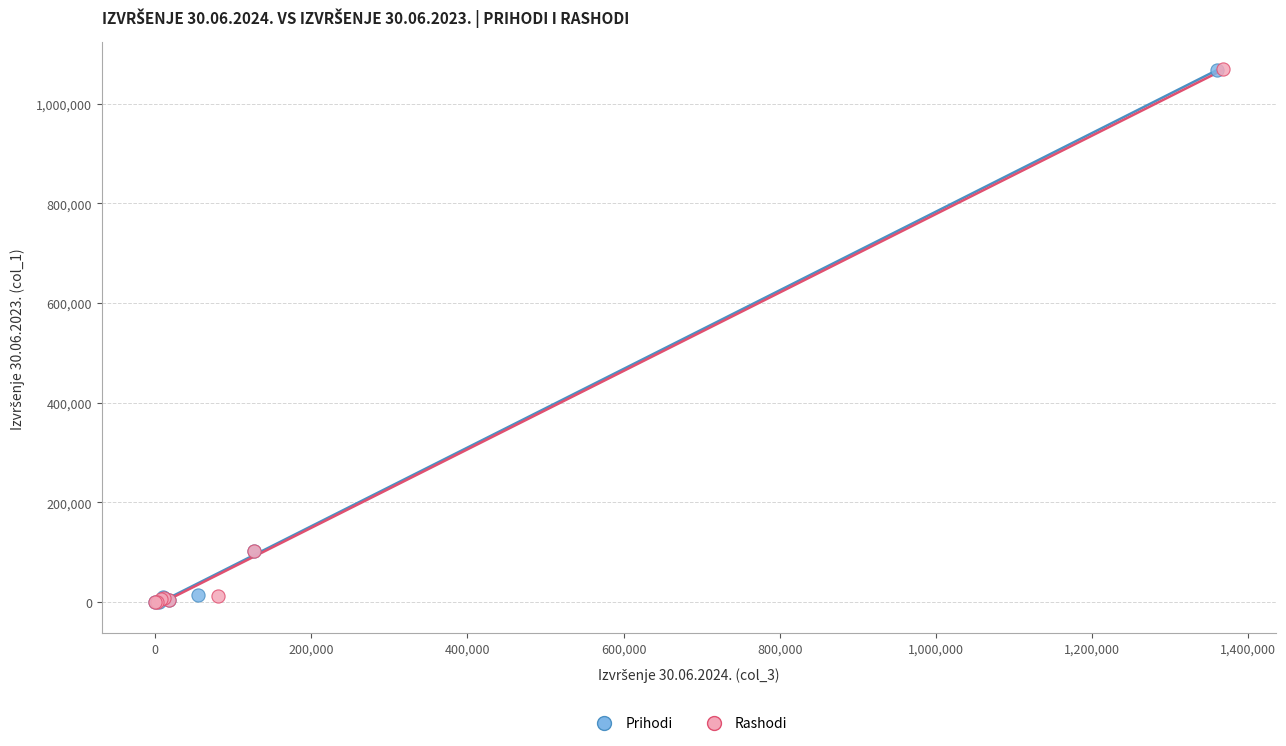

Which series has the widest spread of Y values?

Rashodi